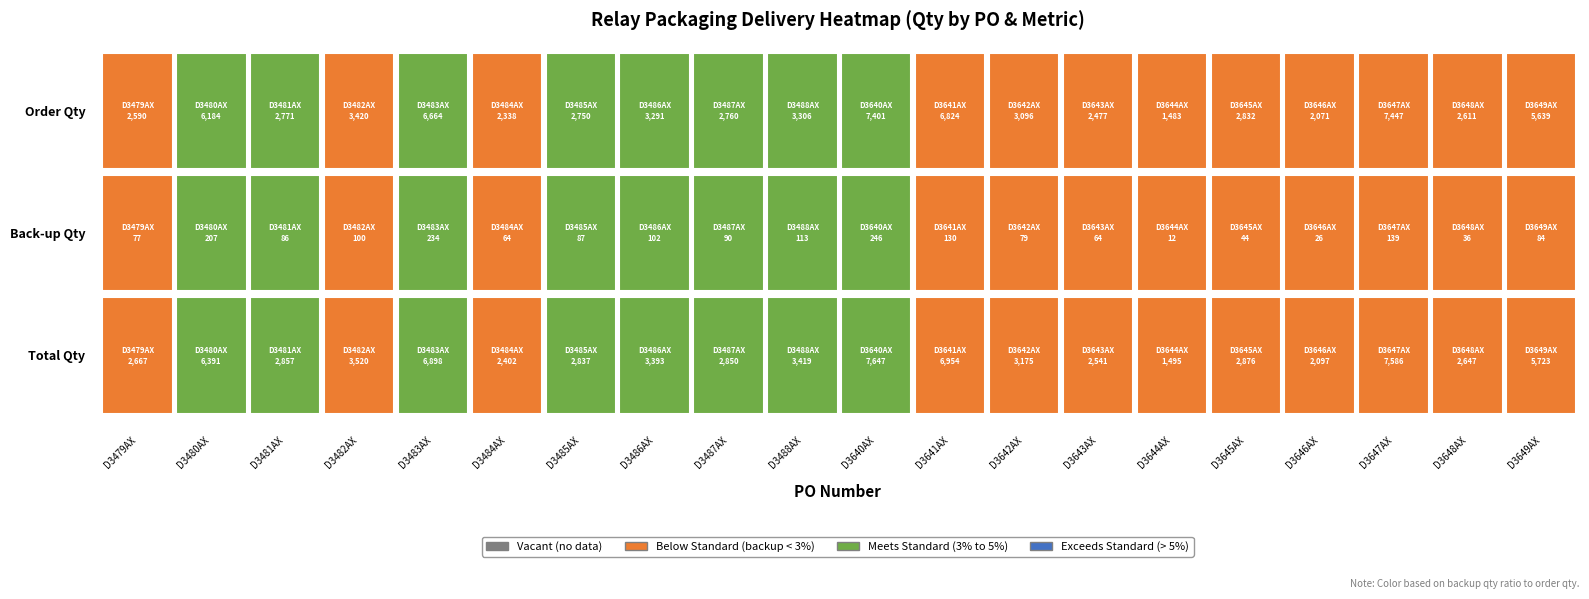

How many data points does each series have?

20